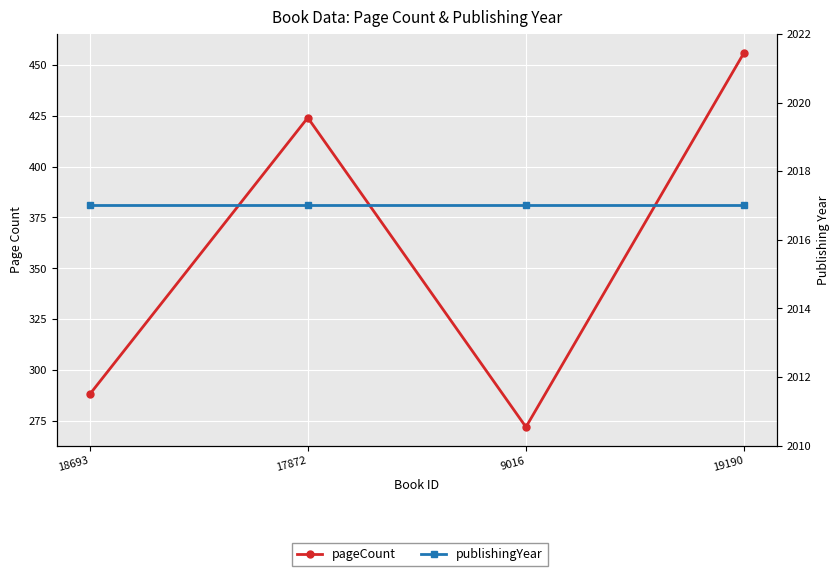

How many categories are shown in the chart?

4